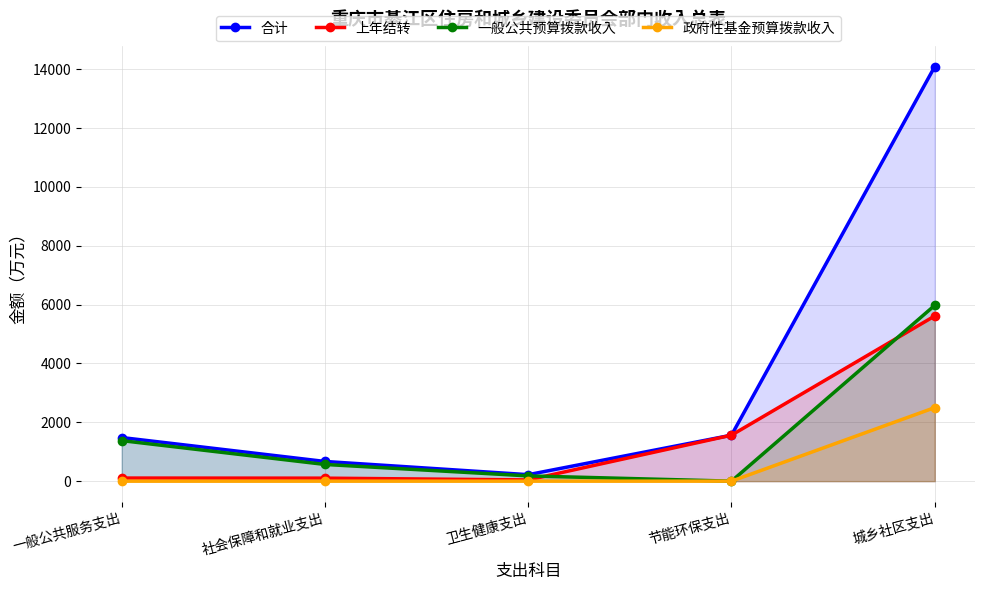

What is the value of the 上年结转 point at the 3rd from the left?

42.0